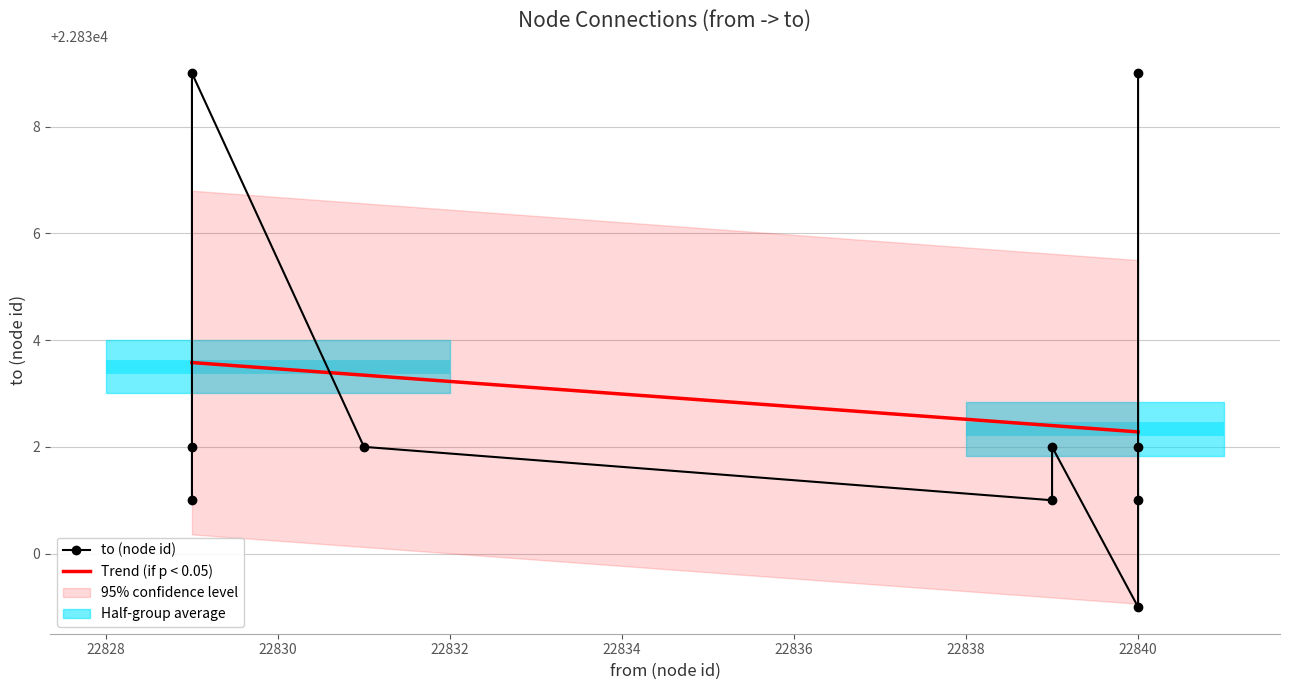

What is the value of the to (node id) point at the 1st from the left?

22831.0